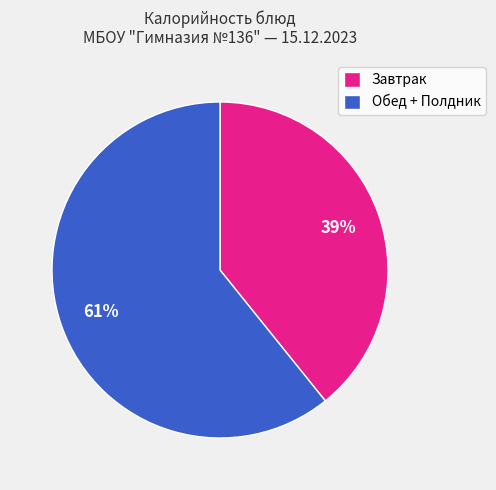

Which has a higher value, Завтрак or Обед + Полдник?

Обед + Полдник